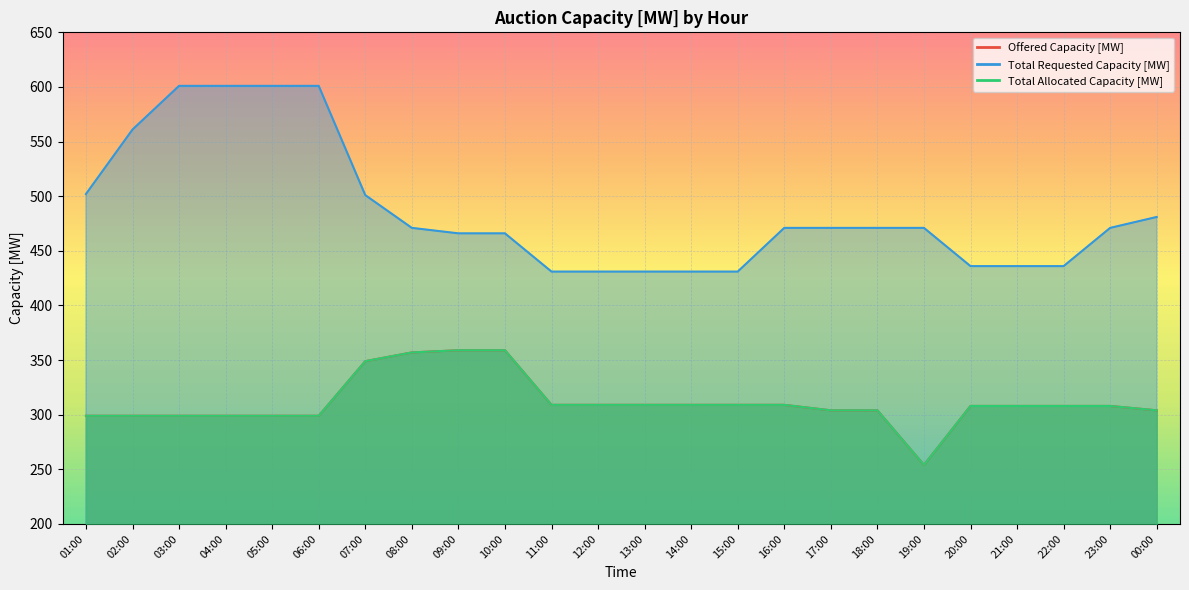

What position from the right is 11:00?

14